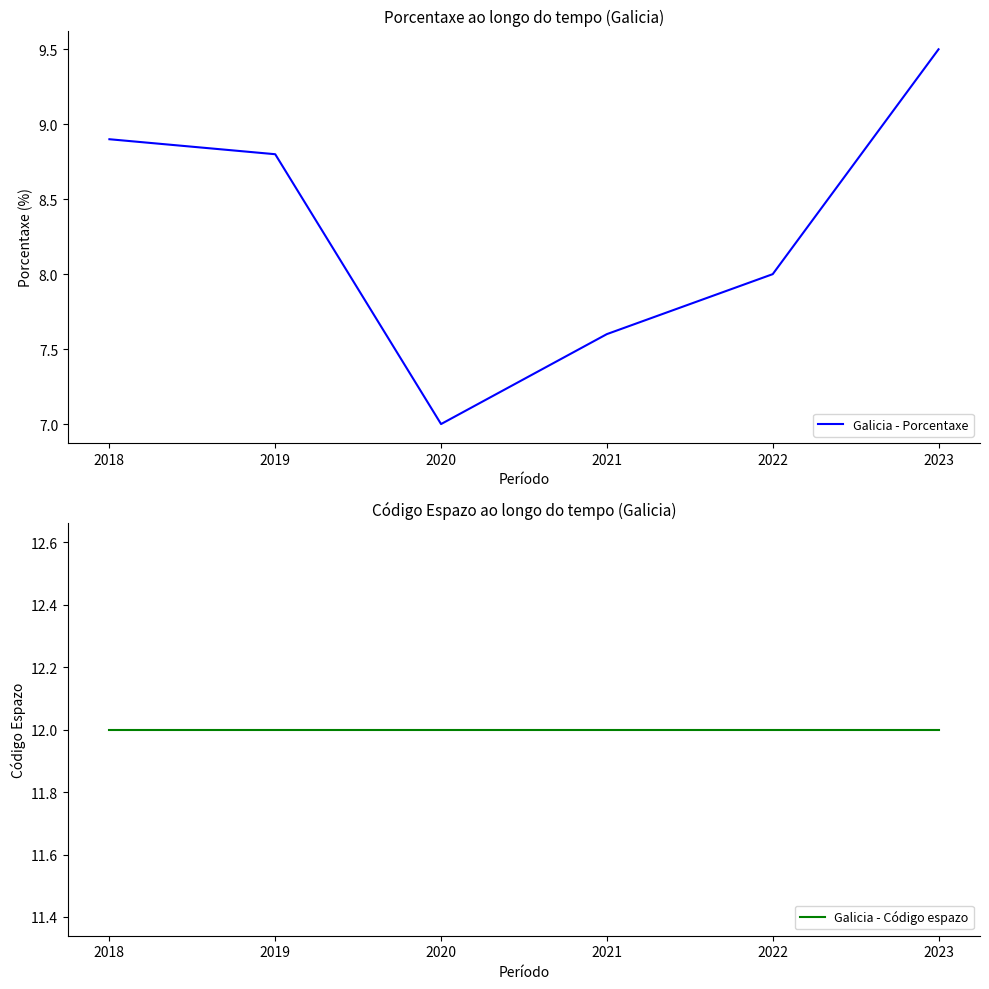

What is the value of the Galicia - Código espazo point at the 1st from the left?

12.0